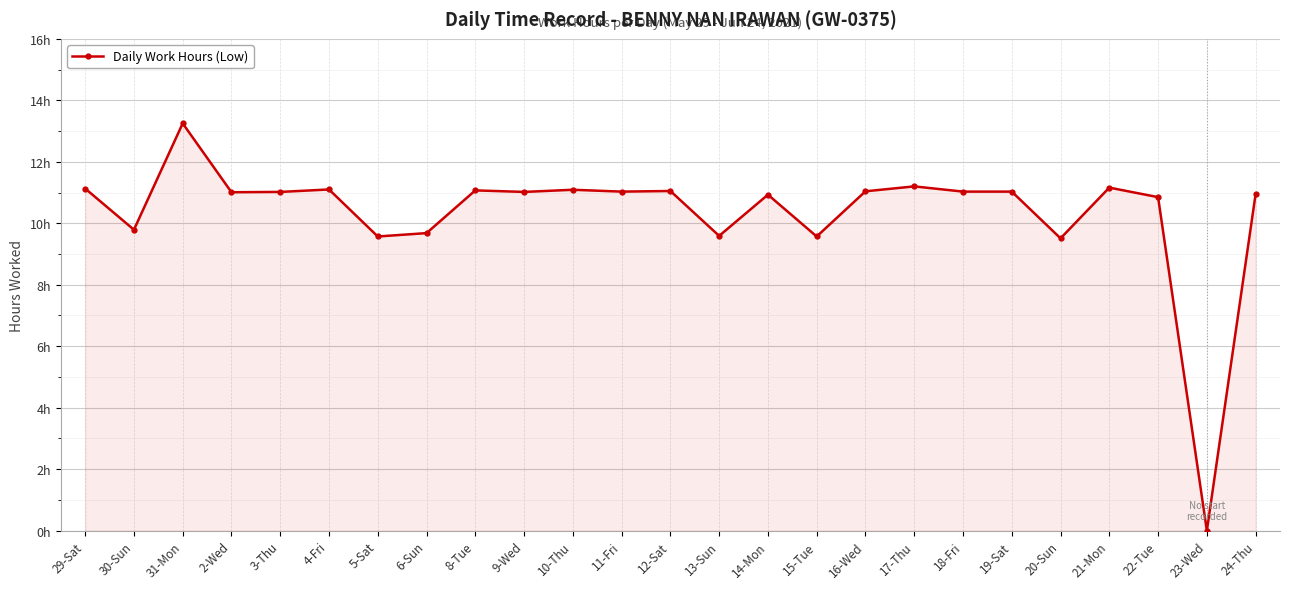

List the labels in order of value, largest first.

31-Mon, 17-Thu, 21-Mon, 29-Sat, 4-Fri, 10-Thu, 8-Tue, 12-Sat, 16-Wed, 11-Fri, 18-Fri, 19-Sat, 3-Thu, 9-Wed, 2-Wed, 24-Thu, 14-Mon, 22-Tue, 30-Sun, 6-Sun, 13-Sun, 5-Sat, 15-Tue, 20-Sun, 23-Wed